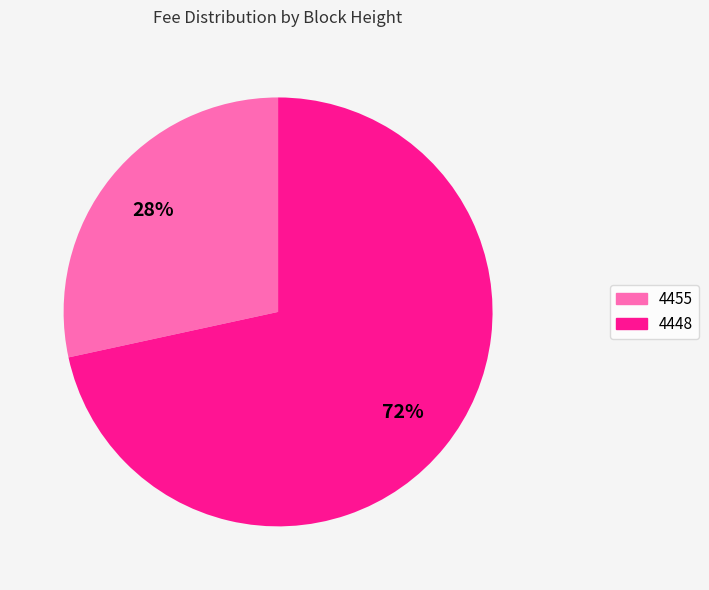

Rank the categories by value from lowest to highest.

4455, 4448